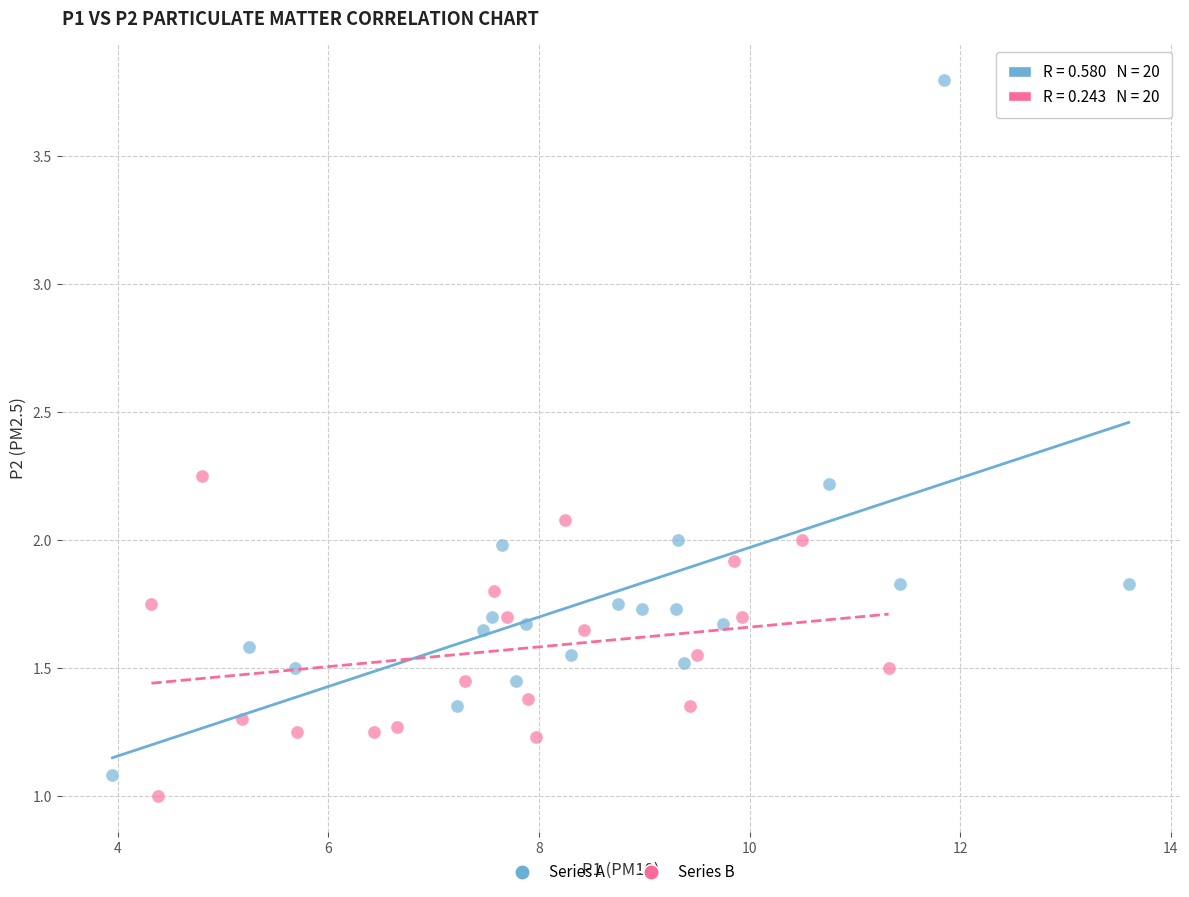

Which series reaches the maximum Y coordinate?

Series A